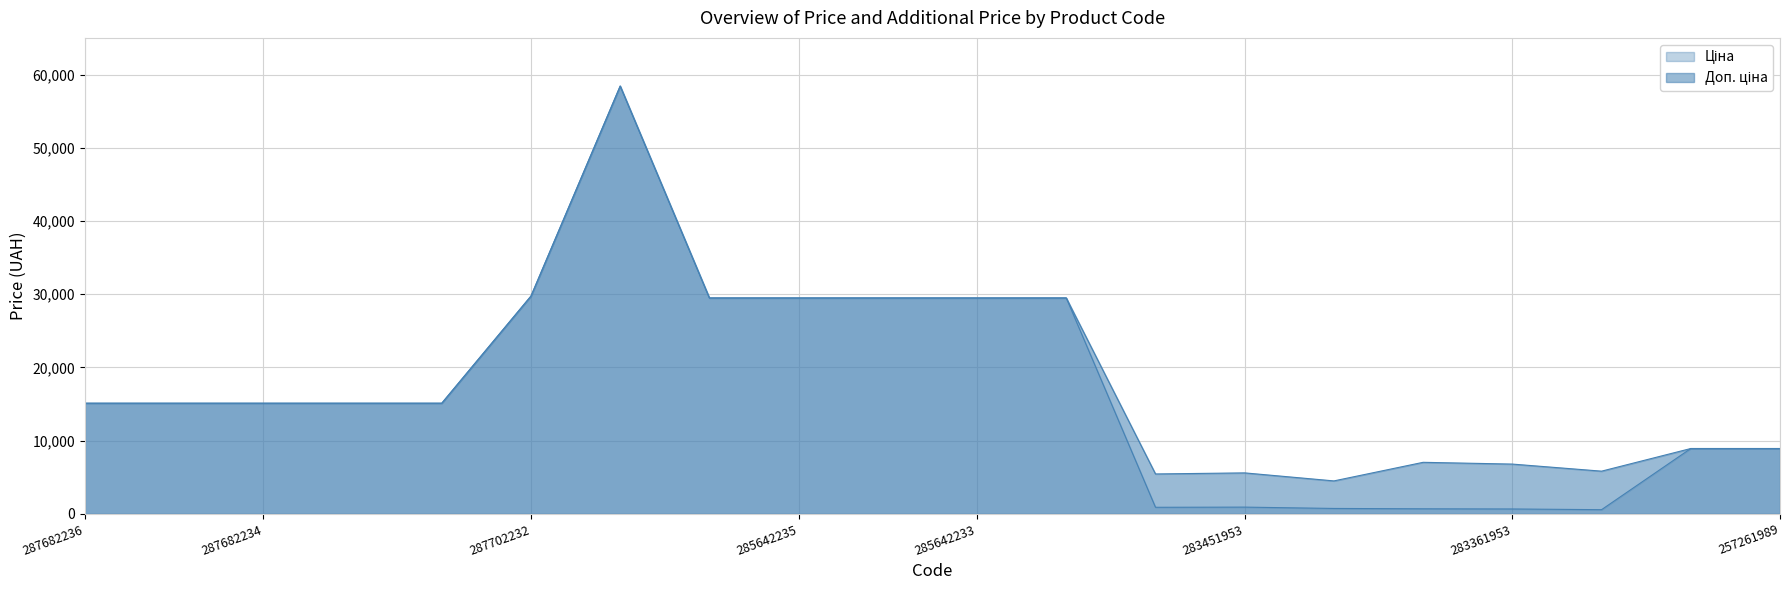

What is the label of the 15th point from the right?

287702232